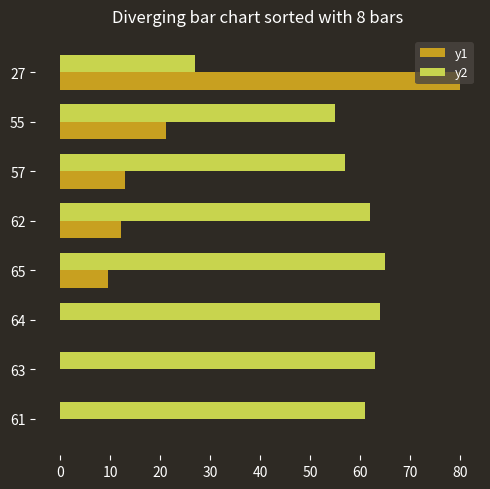

What is the maximum value shown in the chart?

80.0